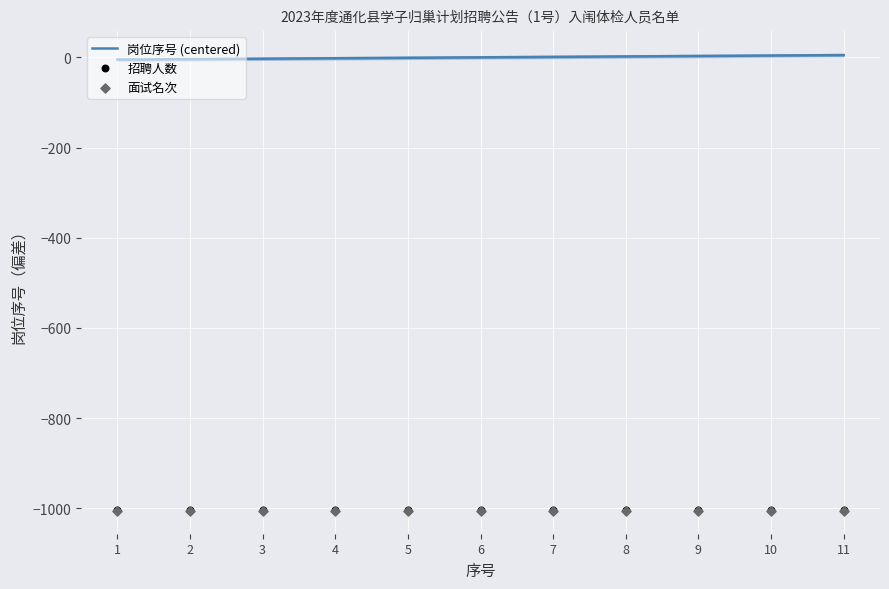

What is the total value across all series at 10?

-2006.0